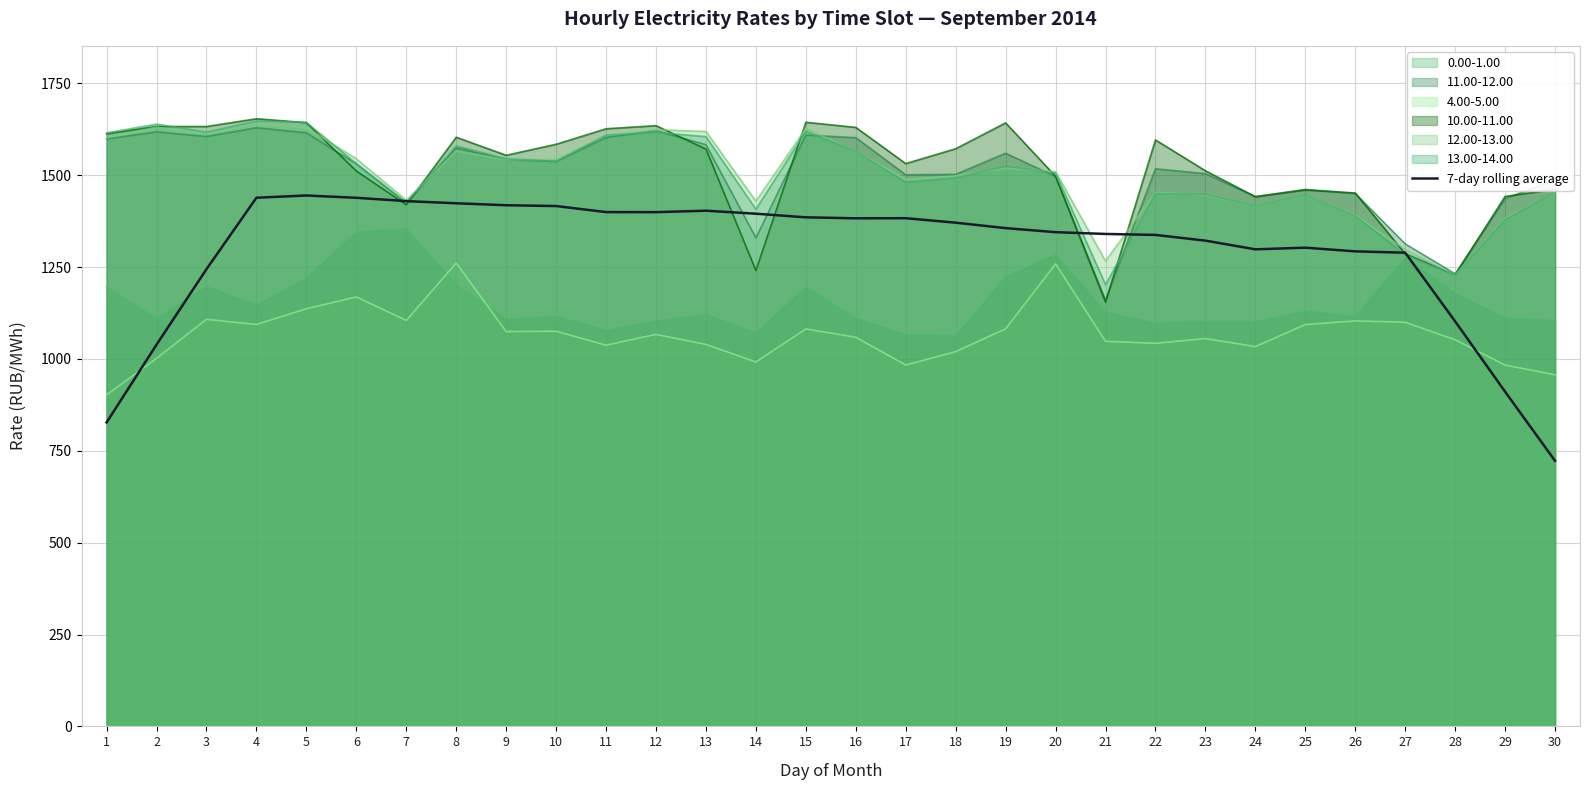

Count the number of data series in this chart.

7